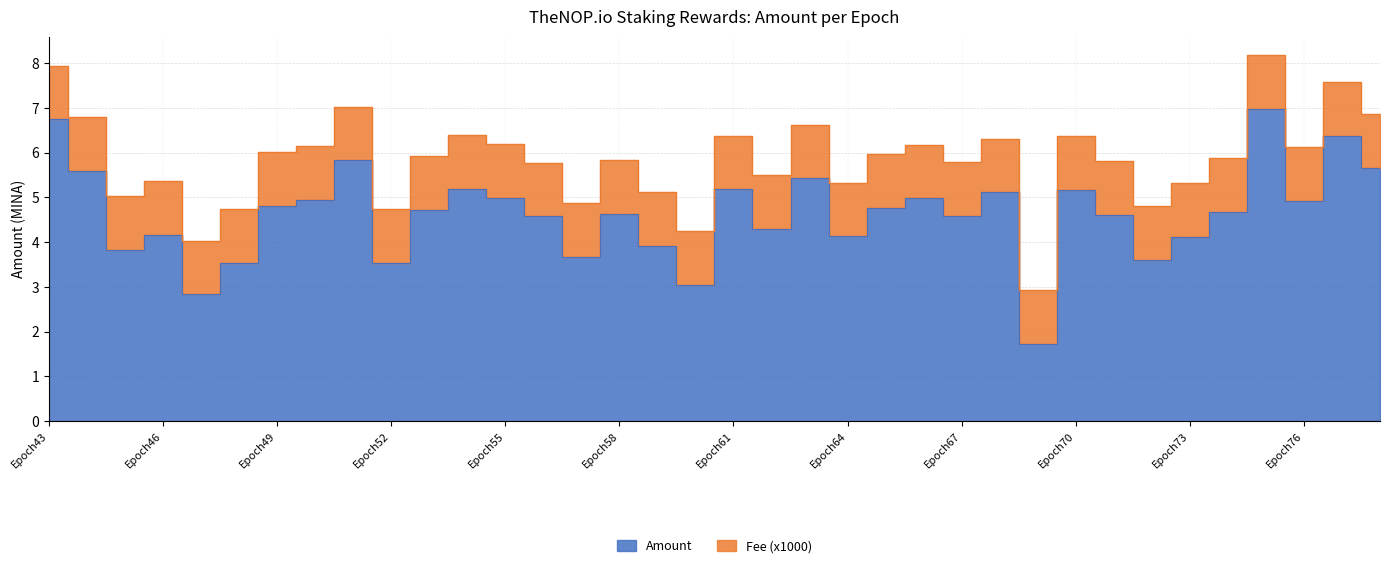

The value at Epoch43 is 6.7. True or false?

True